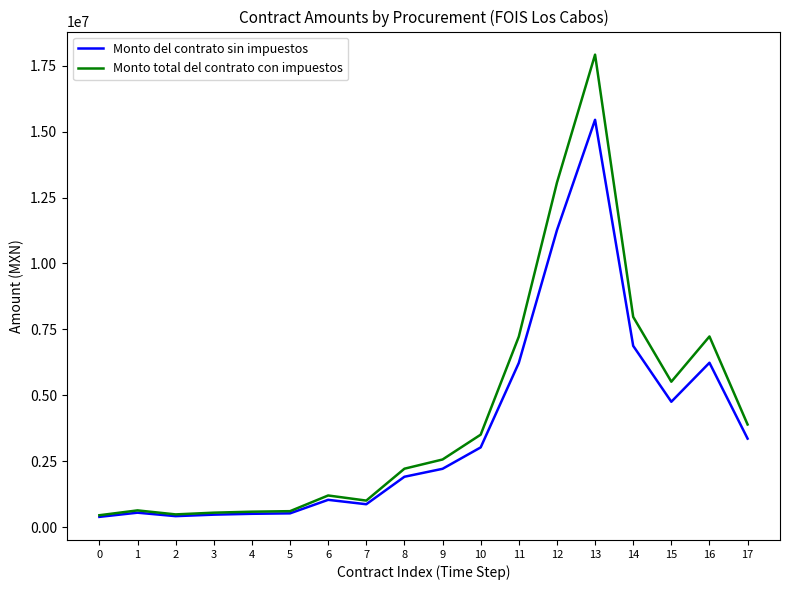

What is the maximum value shown in the chart?

17920605.2